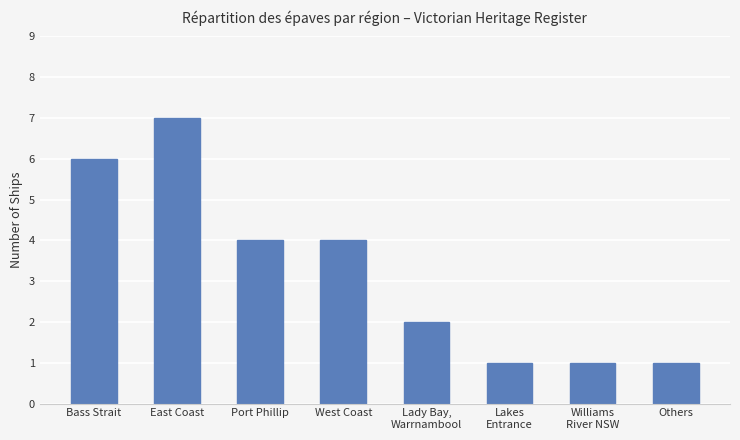

Which has a higher value, Lady Bay,
Warrnambool or Williams
River NSW?

Lady Bay,
Warrnambool